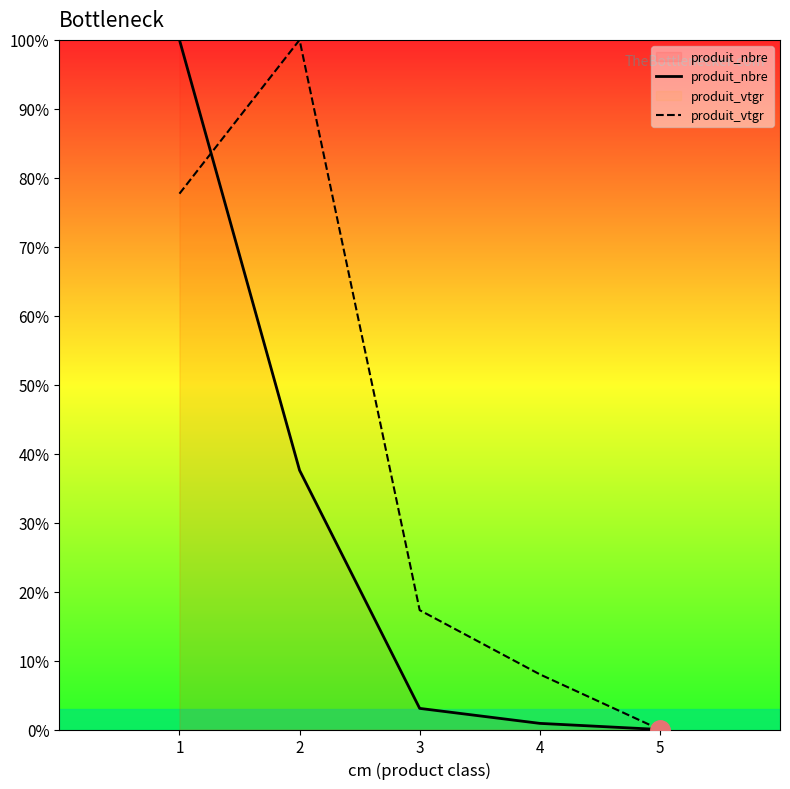

Between 5 and 1, which is larger?

1